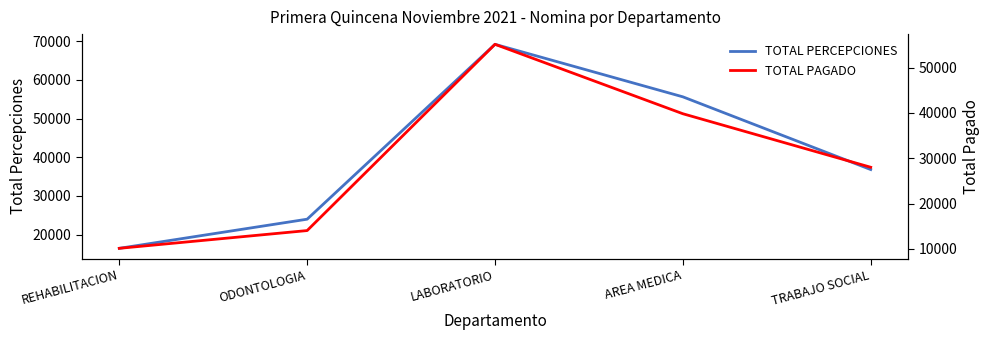

How many lines are shown in the chart?

2